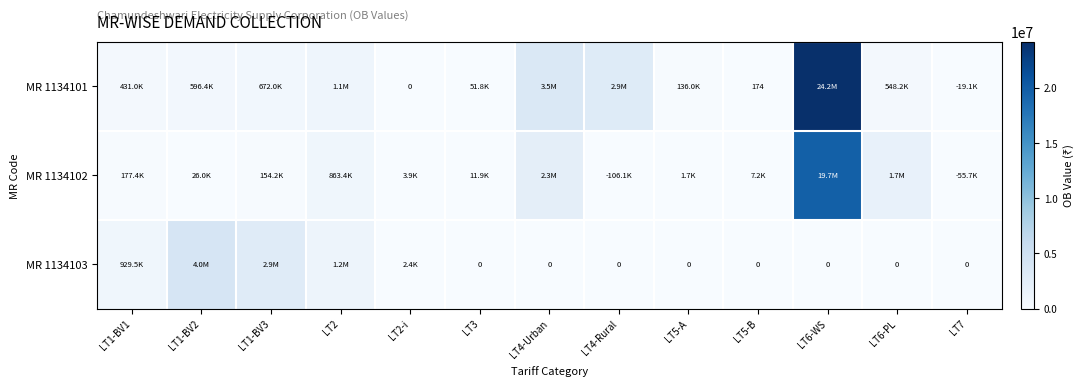

What is the difference between the highest and lowest values at LT5-B?

7219.7